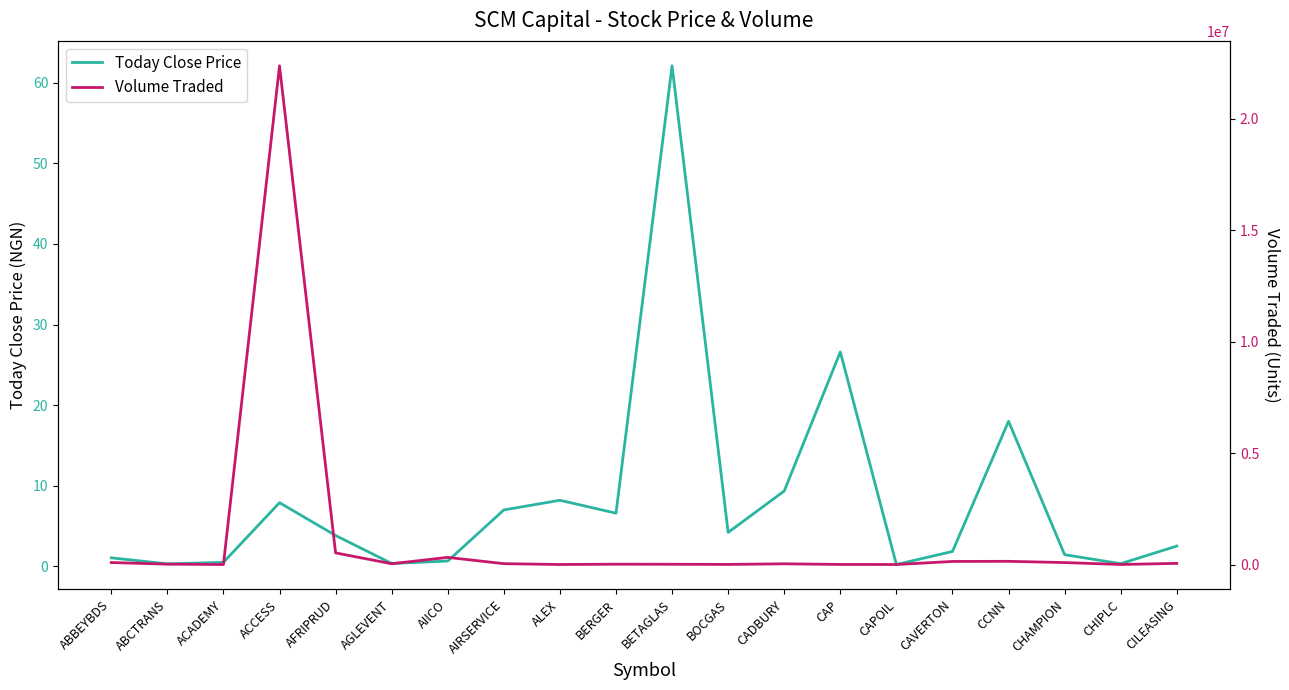

What is the highest value of the Today Close Price series?

62.1